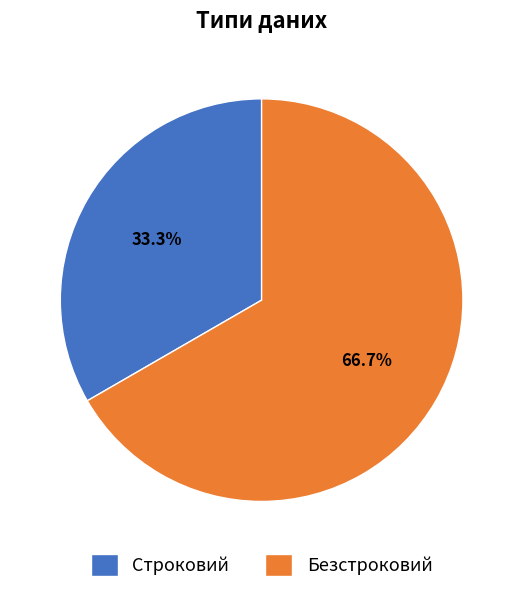

Approximately how many times larger is the value at Строковий compared to Безстроковий?

0.5